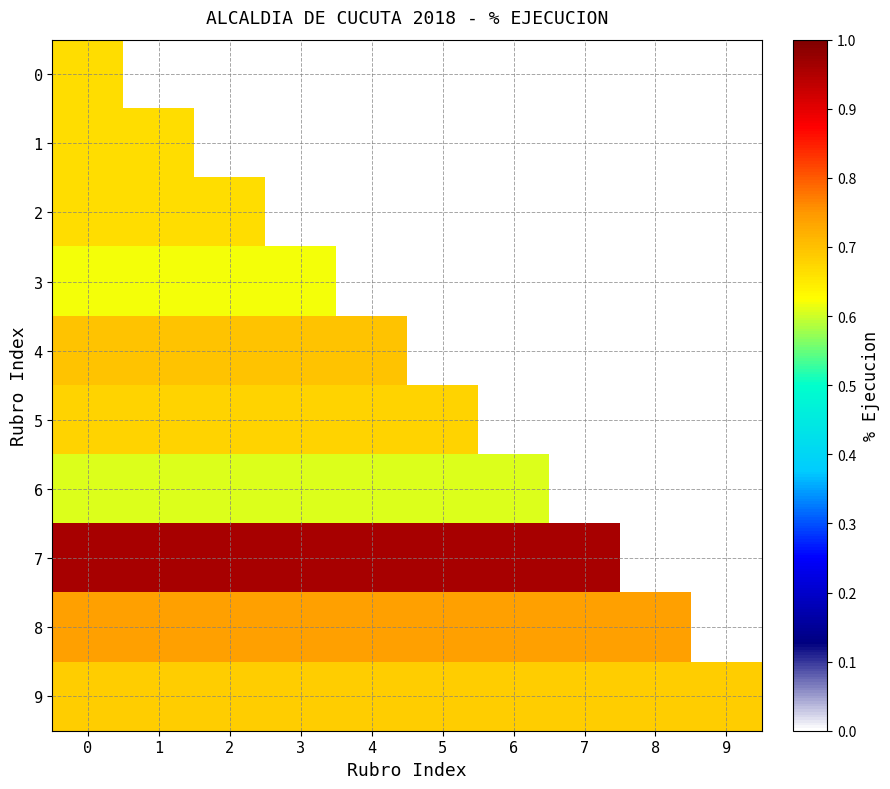

Which series has the largest total across all categories?

7